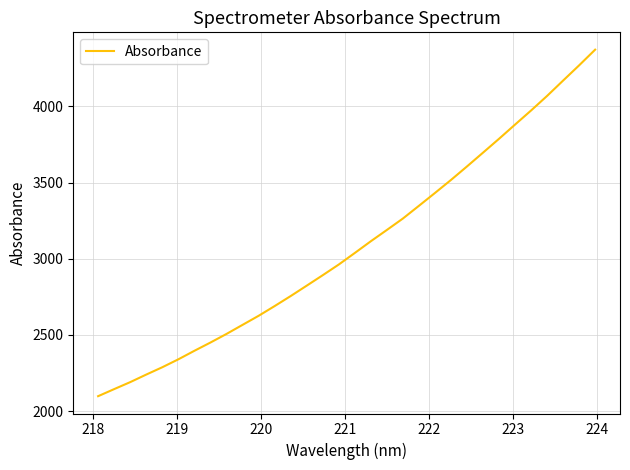

How many distinct data groups are displayed?

1